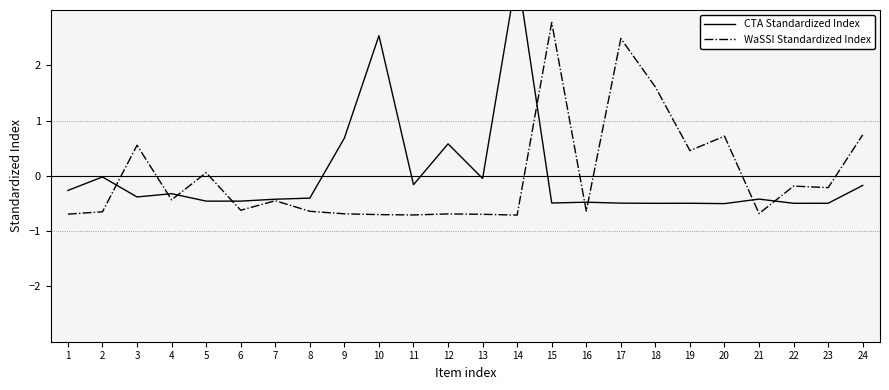

Is this an area chart (filled region under the line)?

No